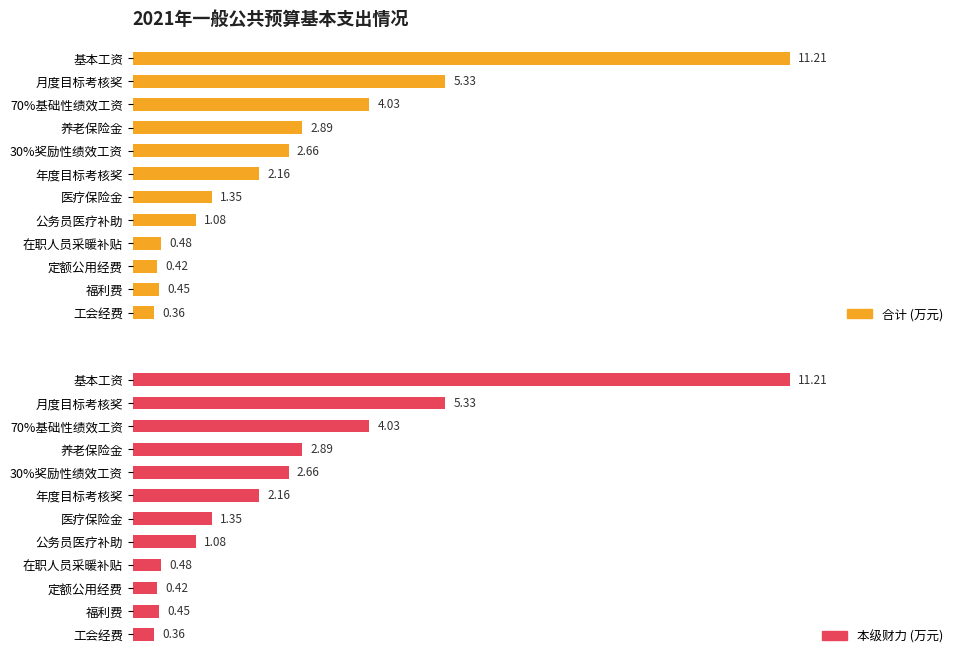

What is the sum of all 合计 (万元) values?

32.4